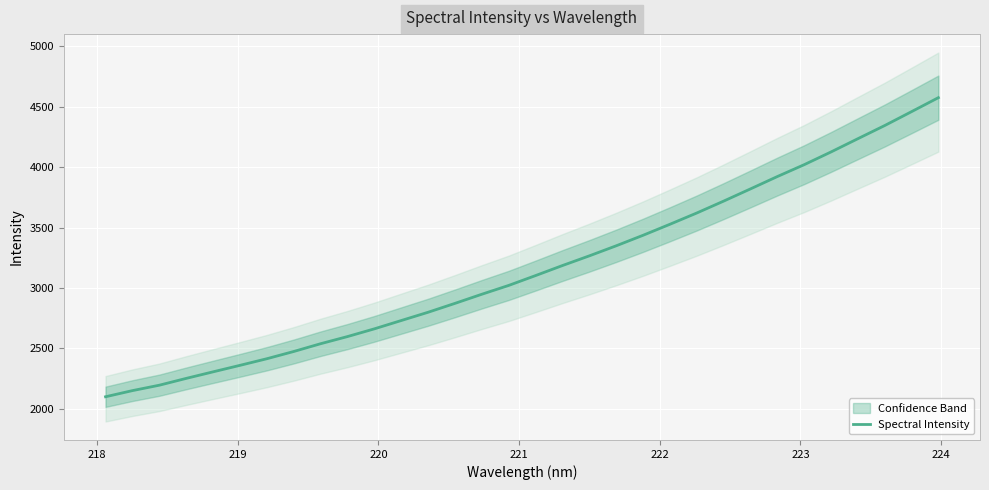

What is the maximum value for Spectral Intensity?

4575.1